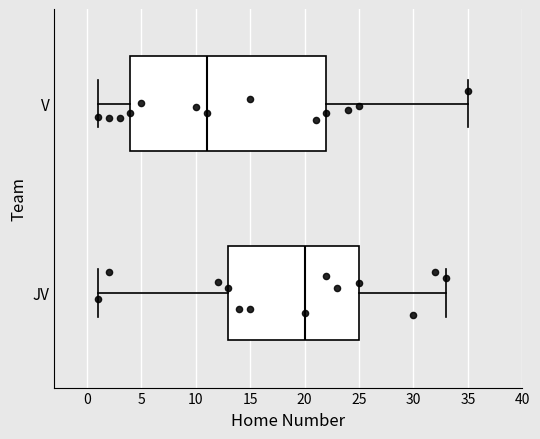

Which box's median line is the furthest to the right?

JV